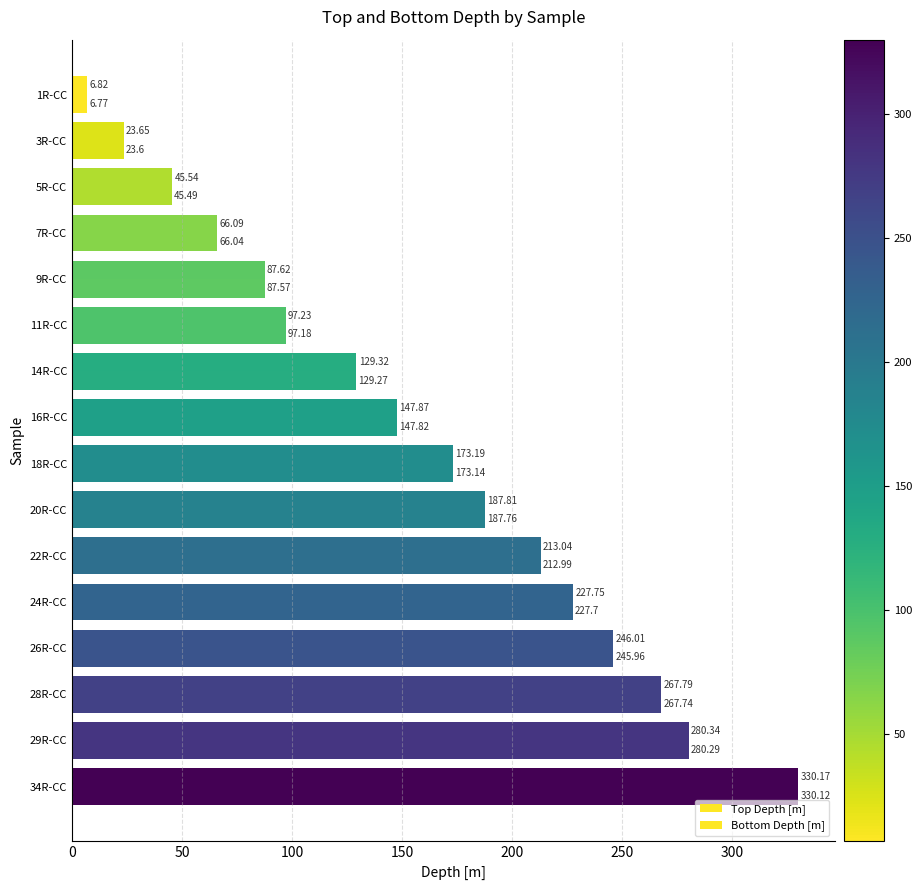

What is the greatest value displayed?

330.2